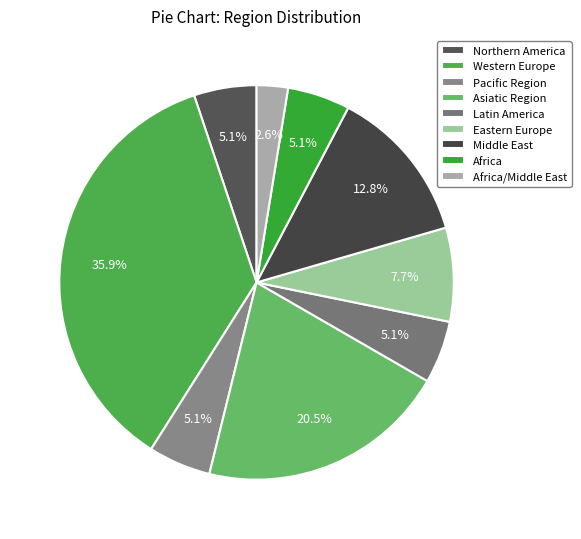

To the nearest percent, what is the difference between the largest and smallest slice percentages?

33%